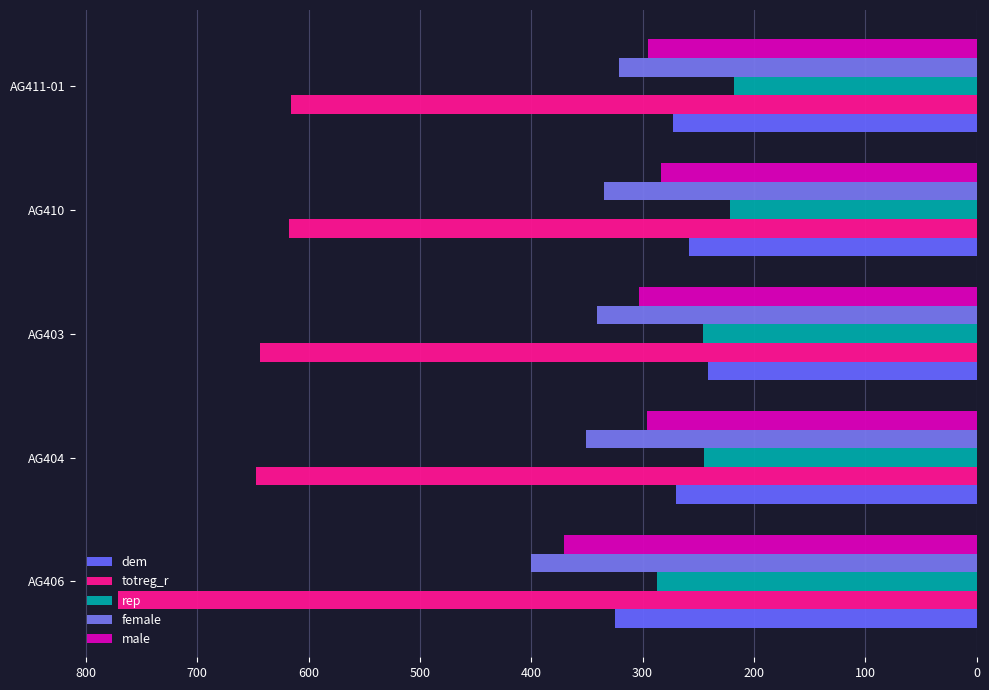

List the series in order of their peak value, highest first.

totreg_r, female, male, dem, rep